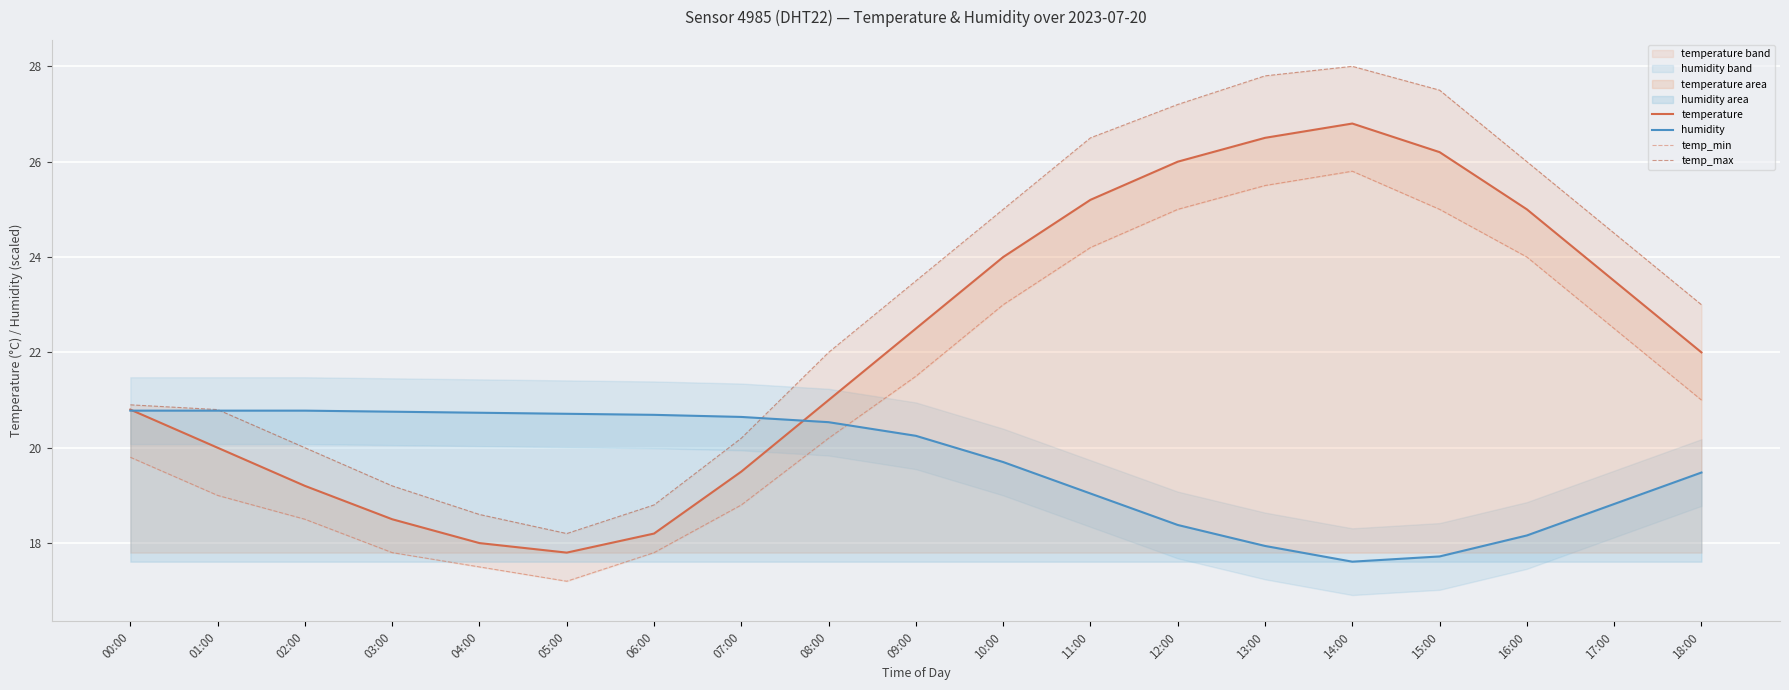

What is the lowest value of the humidity series?

17.6